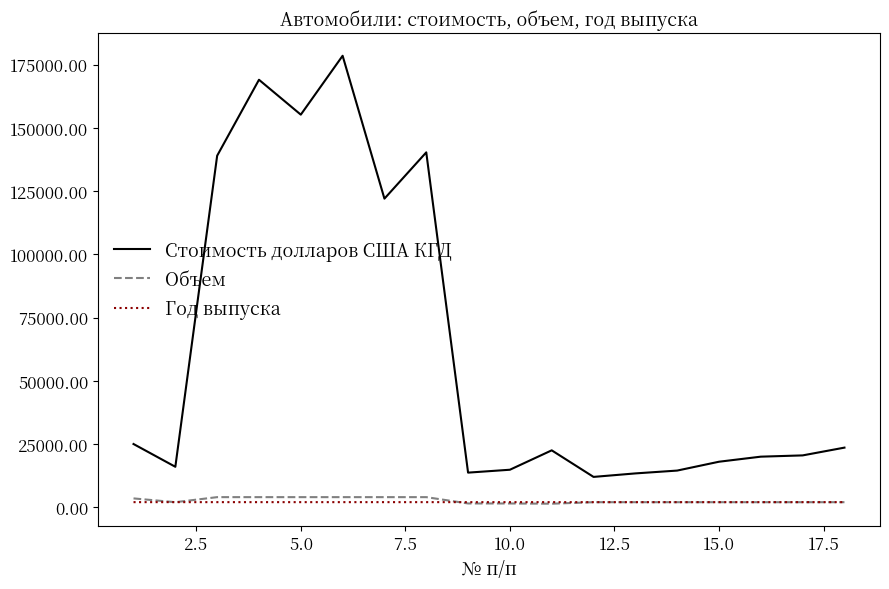

What is the maximum value shown in the chart?

178485